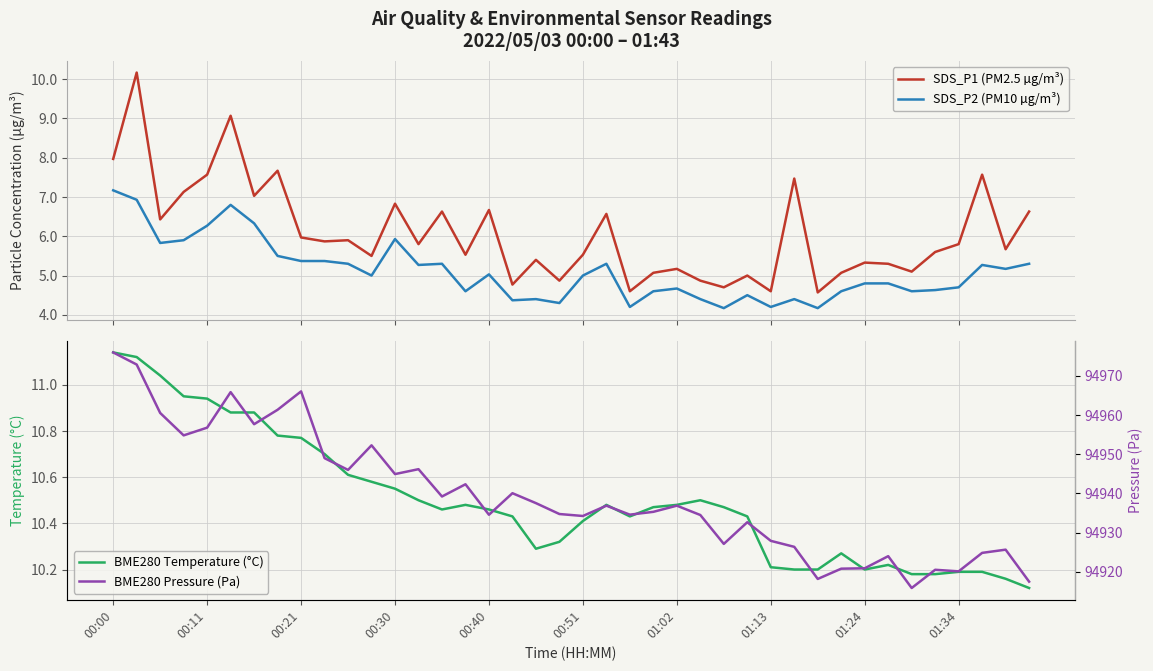

True or false: SDS_P1 (PM2.5 µg/m³) and SDS_P2 (PM10 µg/m³) cross at least once.

False